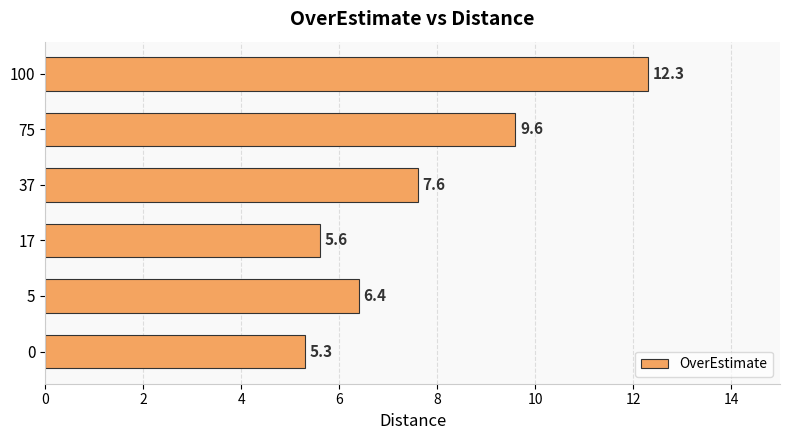

What is the sum of all values?

46.8